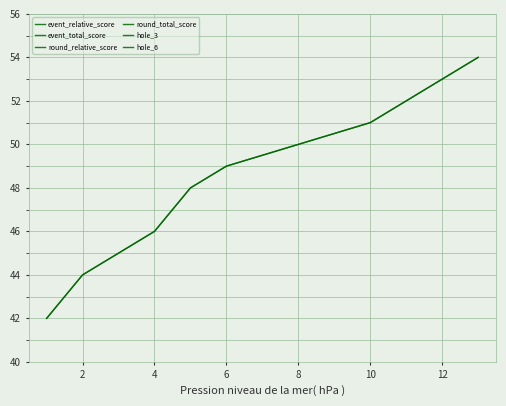

True or false: round_total_score and event_total_score intersect in this chart.

False